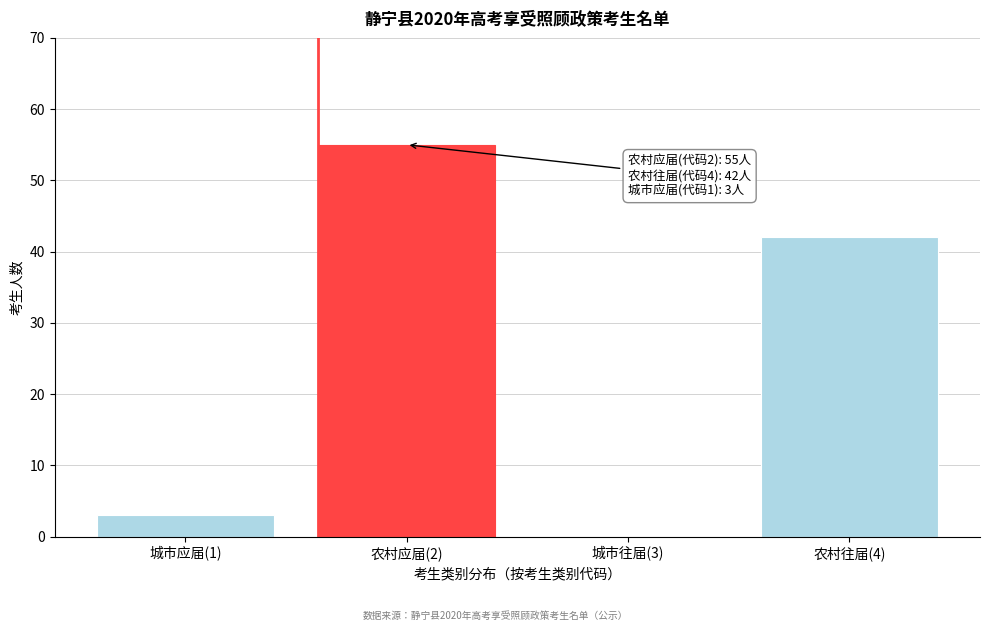

Reading left to right, what are all the values shown in this chart?

城市应届(1)=3	农村应届(2)=55	城市往届(3)=0	农村往届(4)=42